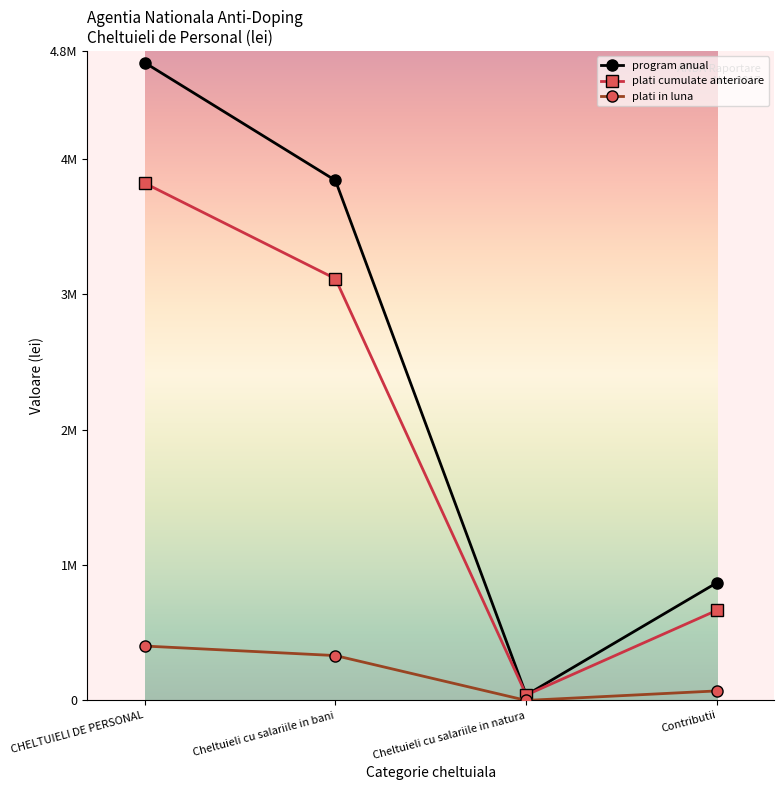

What are all the series names shown in the legend?

program anual, plati cumulate anterioare, plati in luna